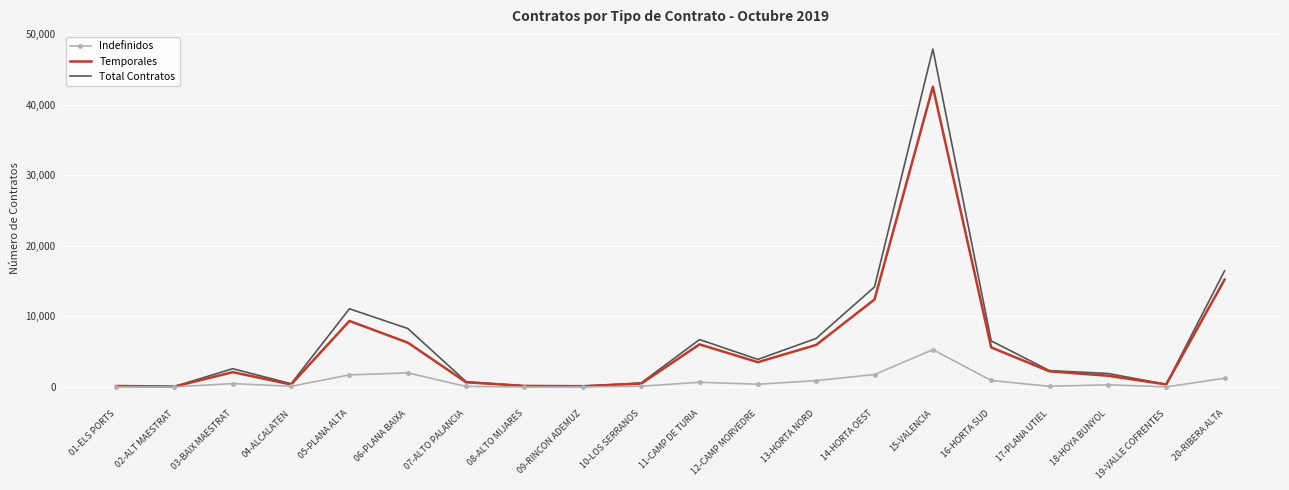

What position from the right is 02-ALT MAESTRAT?

19